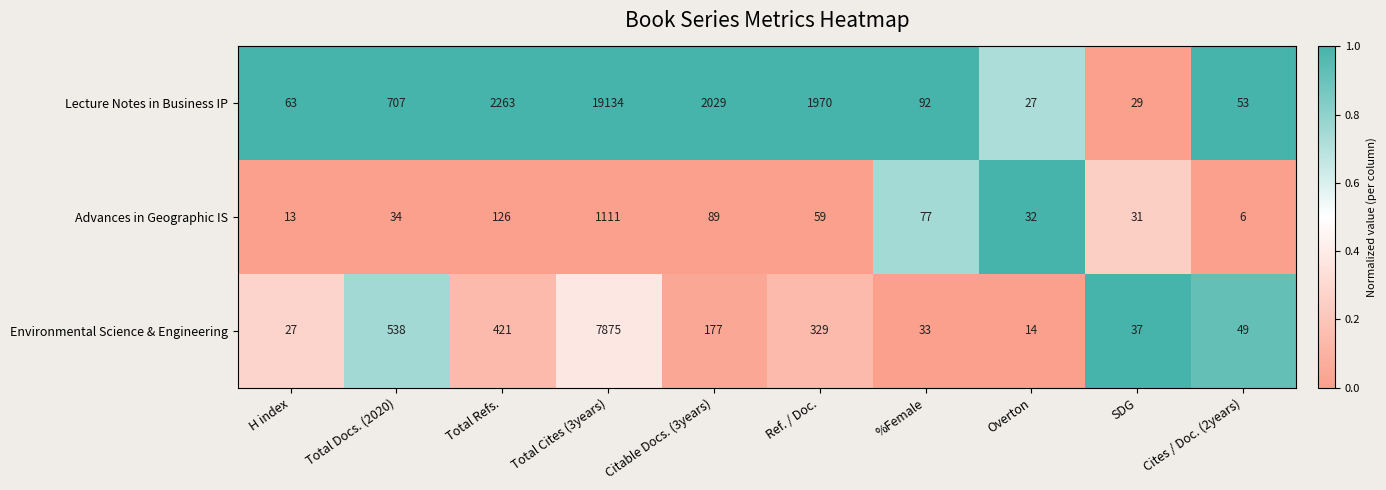

Reading left to right, transcribe all the data shown in this chart.

Lecture Notes in Business IP: 63	707	2263	19134	2029	1970	92	27	29	53
Advances in Geographic IS: 13	34	126	1111	89	59	77	32	31	6
Environmental Science & Engineering: 27	538	421	7875	177	329	33	14	37	49